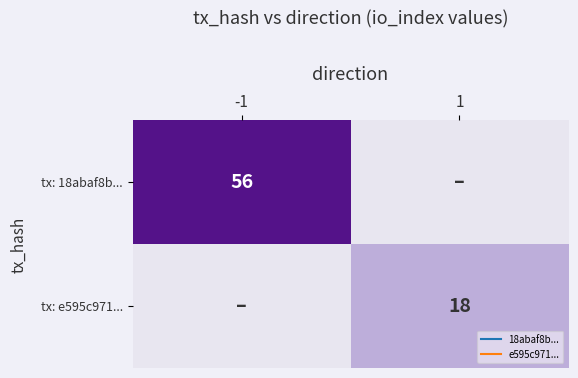

The value of tx: 18abaf8b... at -1 is 81. True or false?

False